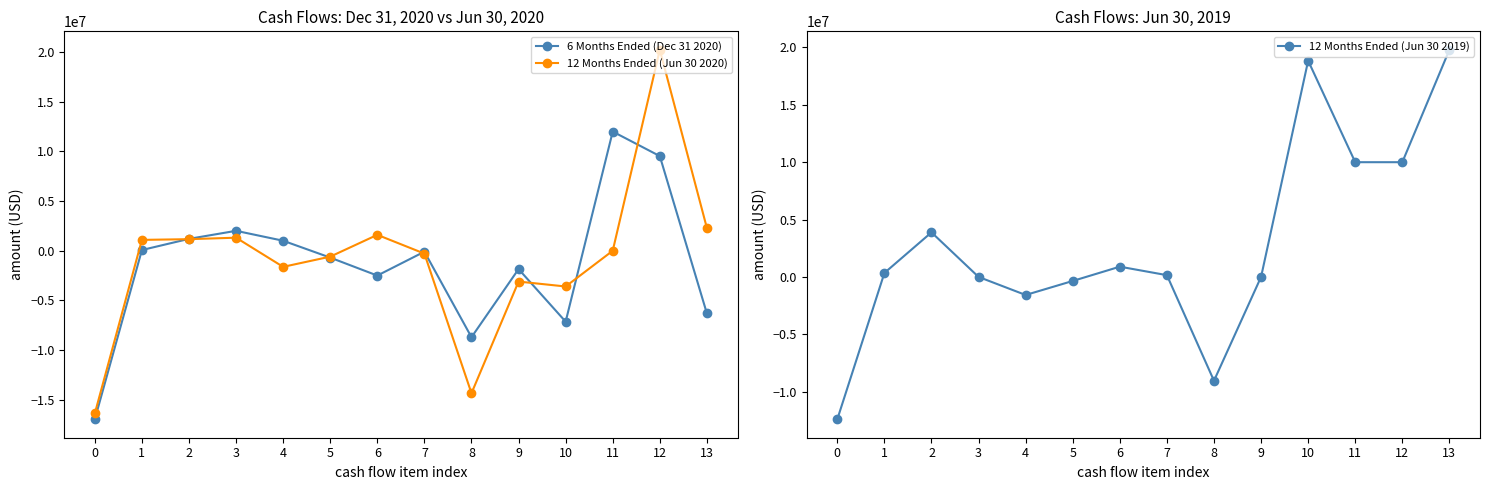

Reading left to right, transcribe all the data shown in this chart.

6 Months Ended (Dec 31 2020): 0=-16966149	1=72832	2=1197589	3=2007237	4=1008775	5=-689729	6=-2498374	7=-94088	8=-8705738	9=-1847710	10=-7139047	11=12000000	12=9532380	13=-6315188
12 Months Ended (Jun 30 2020): 0=-16384104	1=1094507	2=1166130	3=1315898	4=-1621262	5=-592807	6=1602751	7=-286922	8=-14347652	9=-3102728	10=-3598084	11=0	12=20234275	13=2288539
12 Months Ended (Jun 30 2019): 0=-12403215	1=345941	2=3884111	3=0	4=-1572889	5=-351144	6=893845	7=154756	8=-9048595	9=0	10=18843483	11=10000000	12=10000000	13=19794888